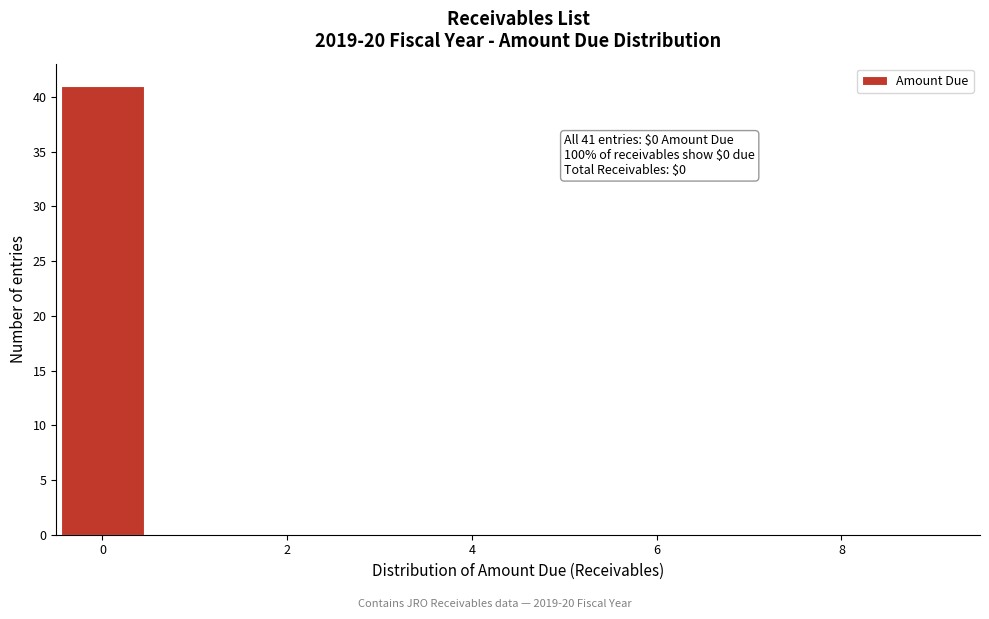

Which range on the x-axis has the tallest bar?

-0.5 to 0.5